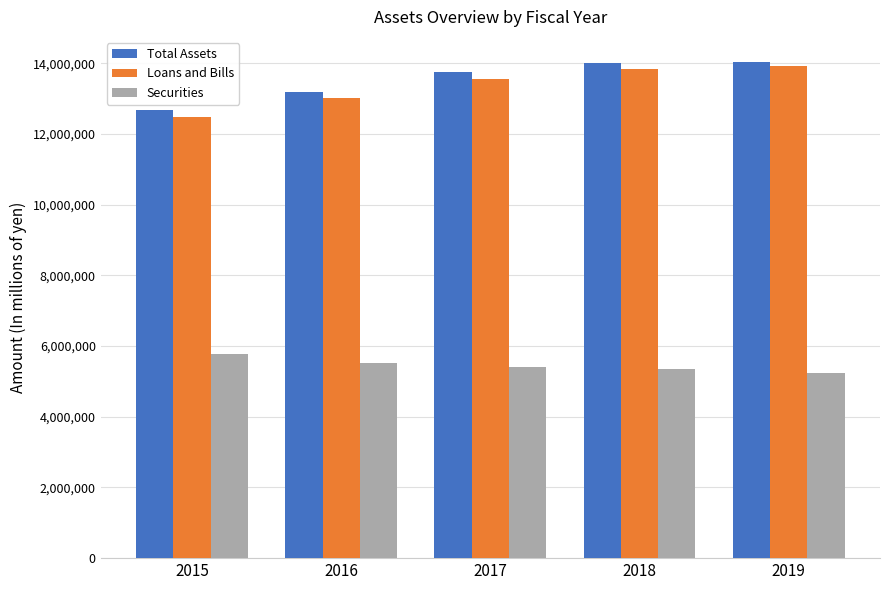

What are all the series names shown in the legend?

Total Assets, Loans and Bills, Securities